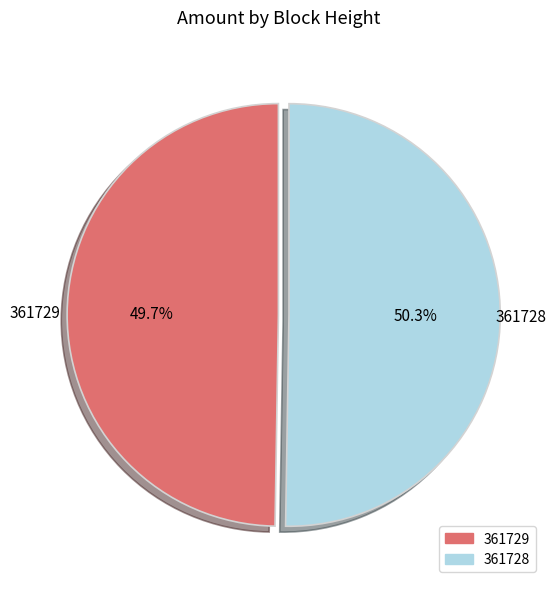

How many segments does this pie chart have?

2